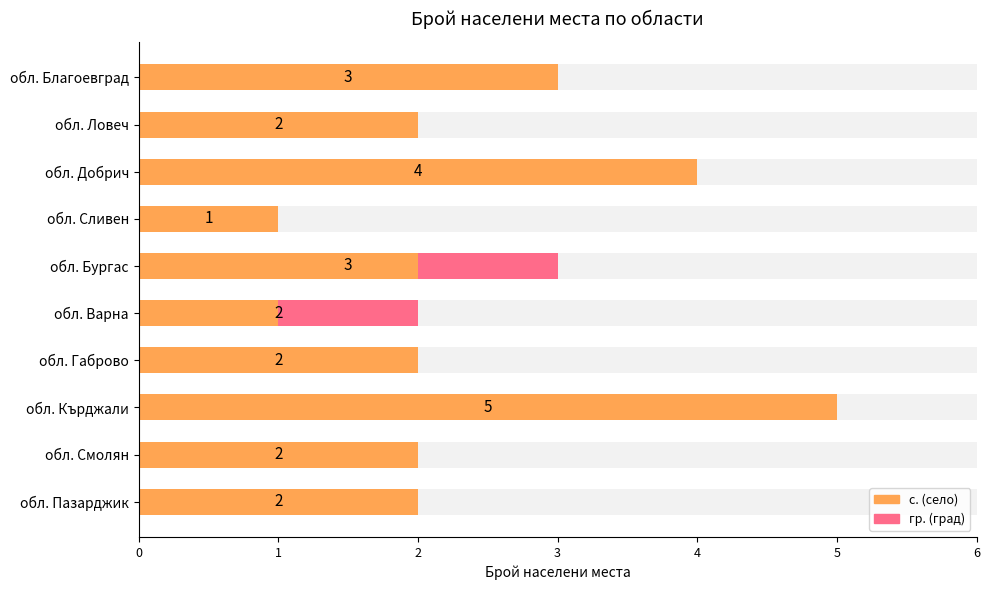

Between обл. Габрово and обл. Кърджали, which series saw the biggest shift?

с. (село)